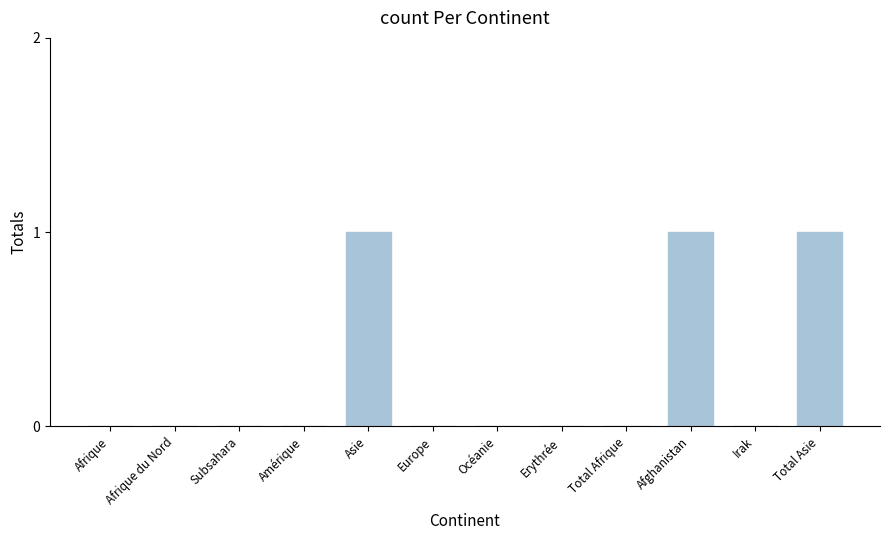

The chart shows a value of 2 at Total Asie. True or false?

False